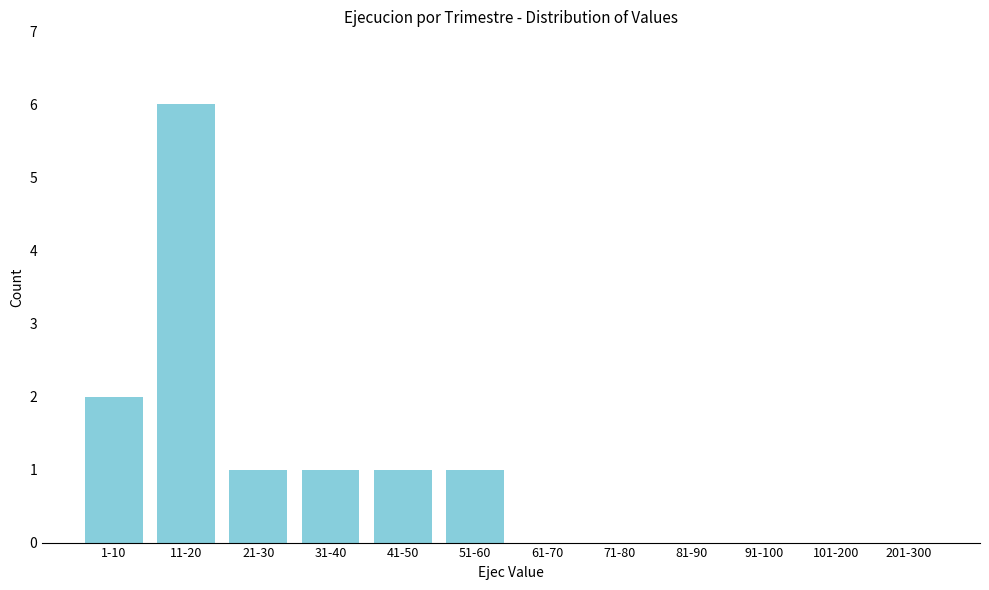

Reading left to right, transcribe all the data shown in this chart.

1-10=2	11-20=6	21-30=1	31-40=1	41-50=1	51-60=1	61-70=0	71-80=0	81-90=0	91-100=0	101-200=0	201-300=0